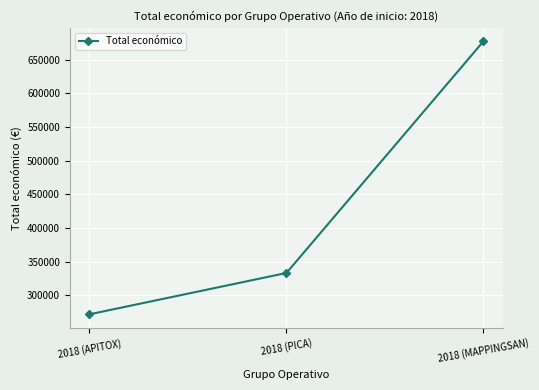

The chart shows a value of 1122676 at 2018 (MAPPINGSAN). True or false?

False